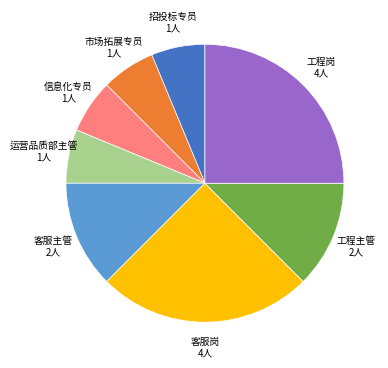

Is there any slice that represents more than half of the pie?

No